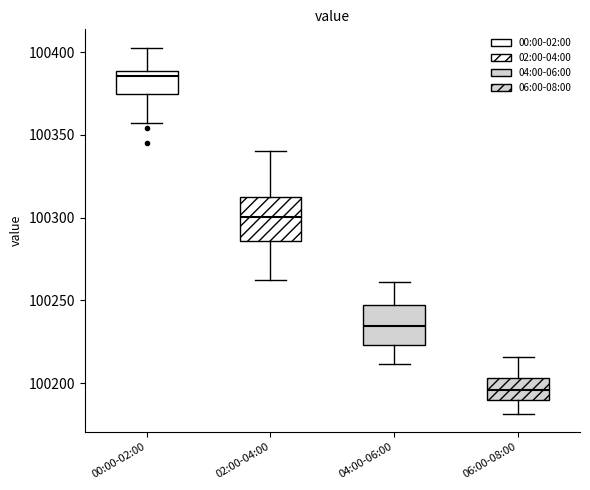

Reading left to right, read every box against the y-axis: the position of its median line, the range the box covers, and the ends of its whiskers. The values are not printed on the chart, so give them approximately, as read against the axis.

00:00-02:00: median 100385, box 100375 to 100390, whiskers 100355 to 100405
02:00-04:00: median 100300, box 100285 to 100315, whiskers 100260 to 100340
04:00-06:00: median 100235, box 100225 to 100245, whiskers 100210 to 100260
06:00-08:00: median 100195, box 100190 to 100205, whiskers 100180 to 100215